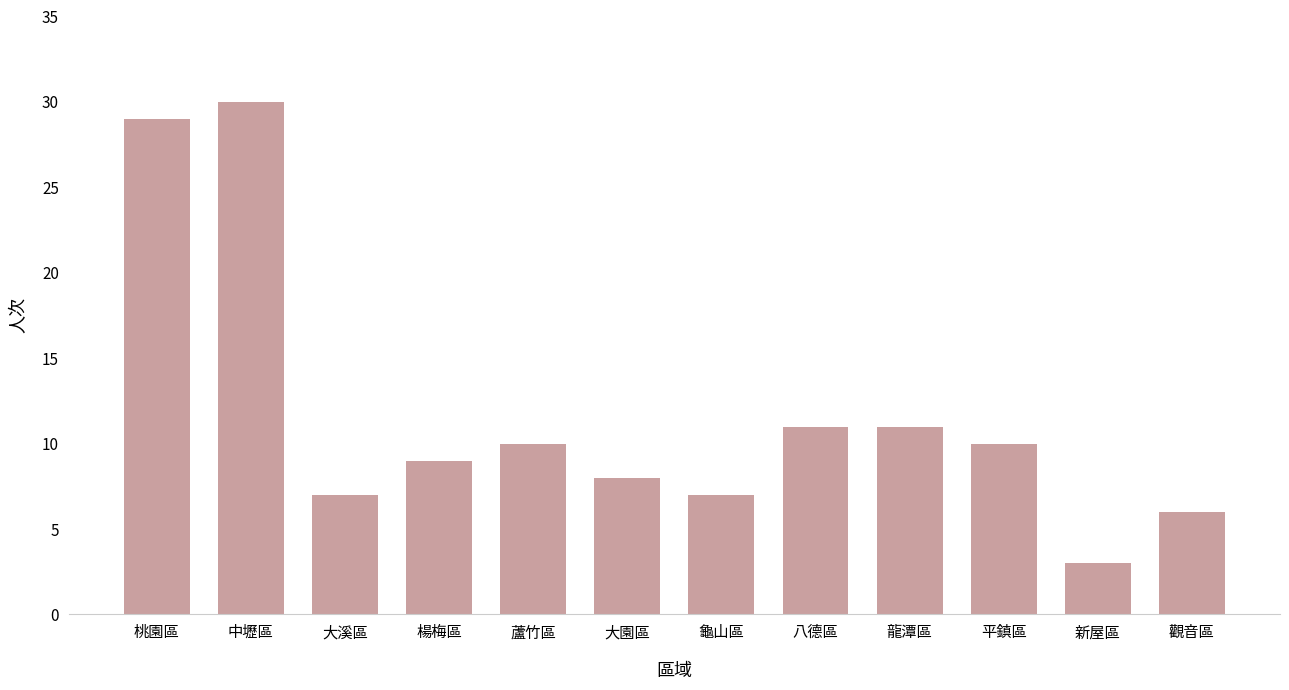

At which category does the chart reach its peak across all series?

中壢區